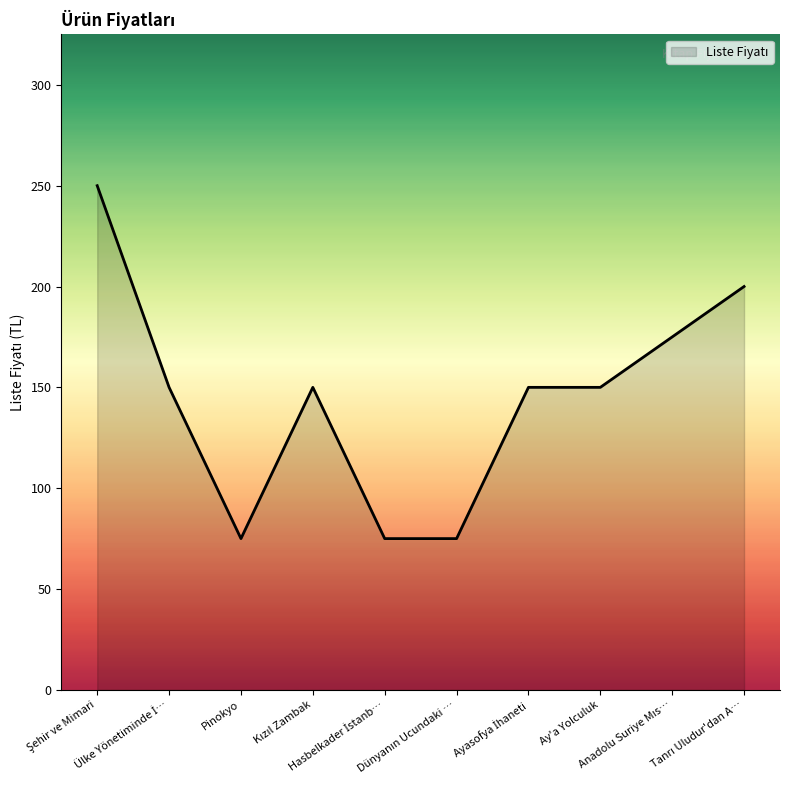

What is the difference between the maximum and minimum values?

175